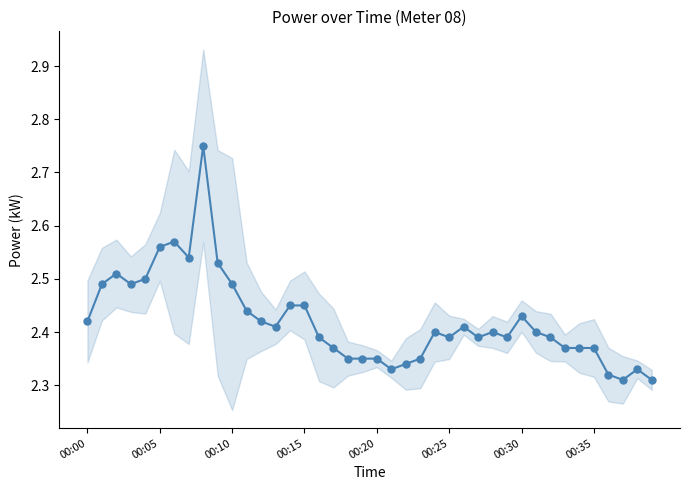

Count the values in the range 2 to 3.

40